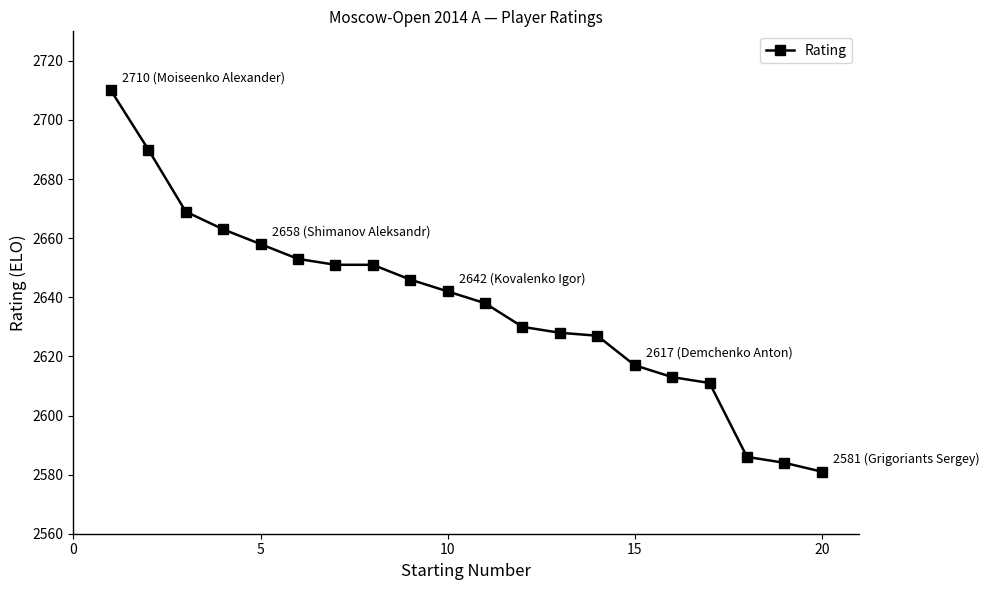

Reading left to right, what are all the values shown in this chart?

2710	2690	2669	2663	2658	2653	2651	2651	2646	2642	2638	2630	2628	2627	2617	2613	2611	2586	2584	2581